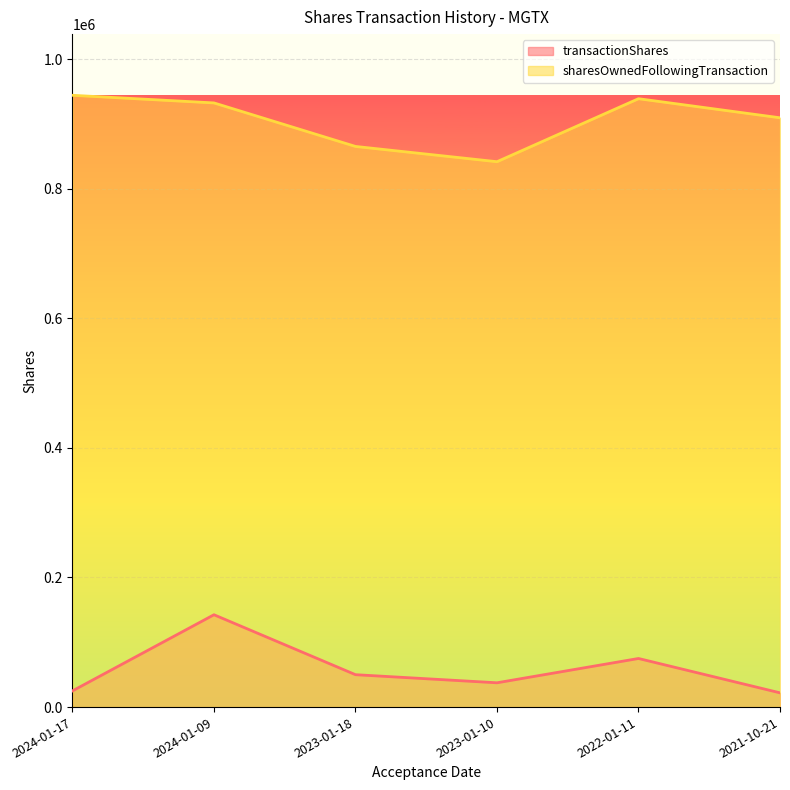

True or false: sharesOwnedFollowingTransaction has a value of 865146 at 2023-01-18.

True